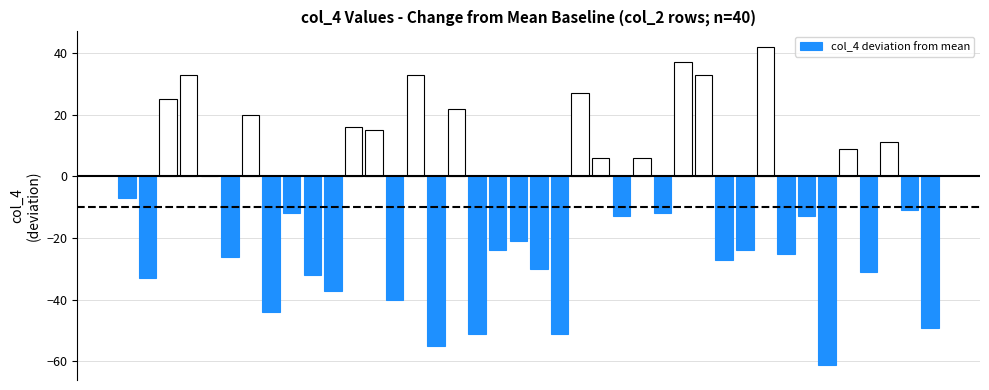

What is the maximum value shown in the chart?

42